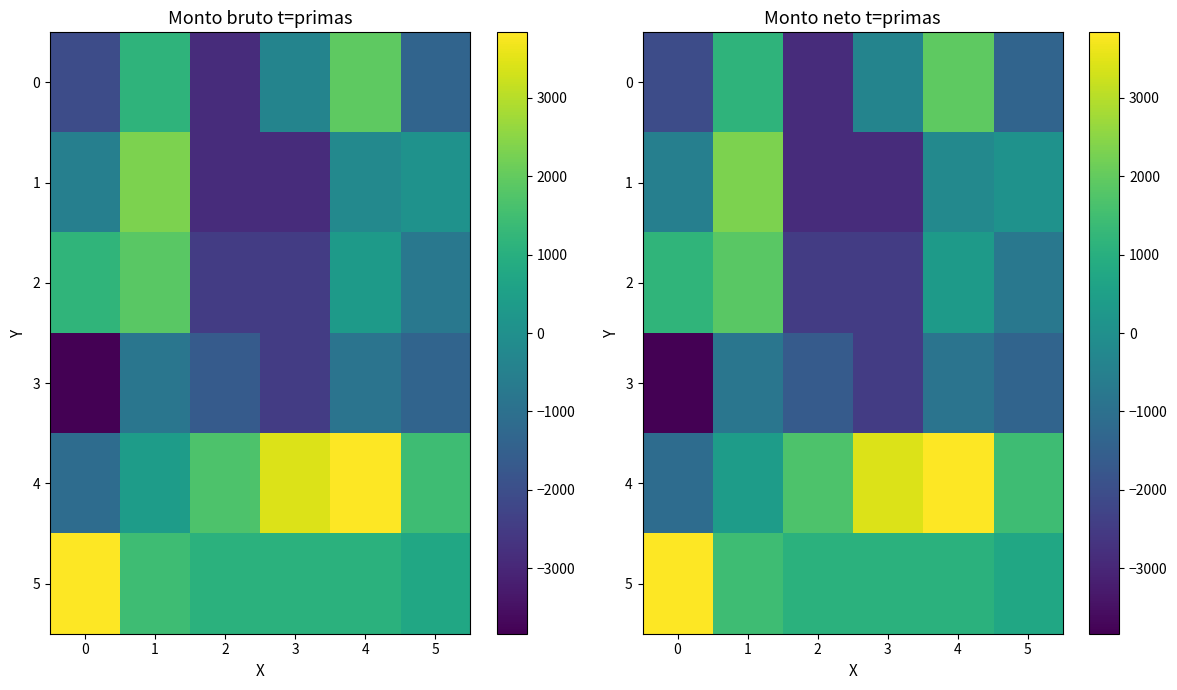

What is the difference between the highest and lowest values at 3?

6285.5